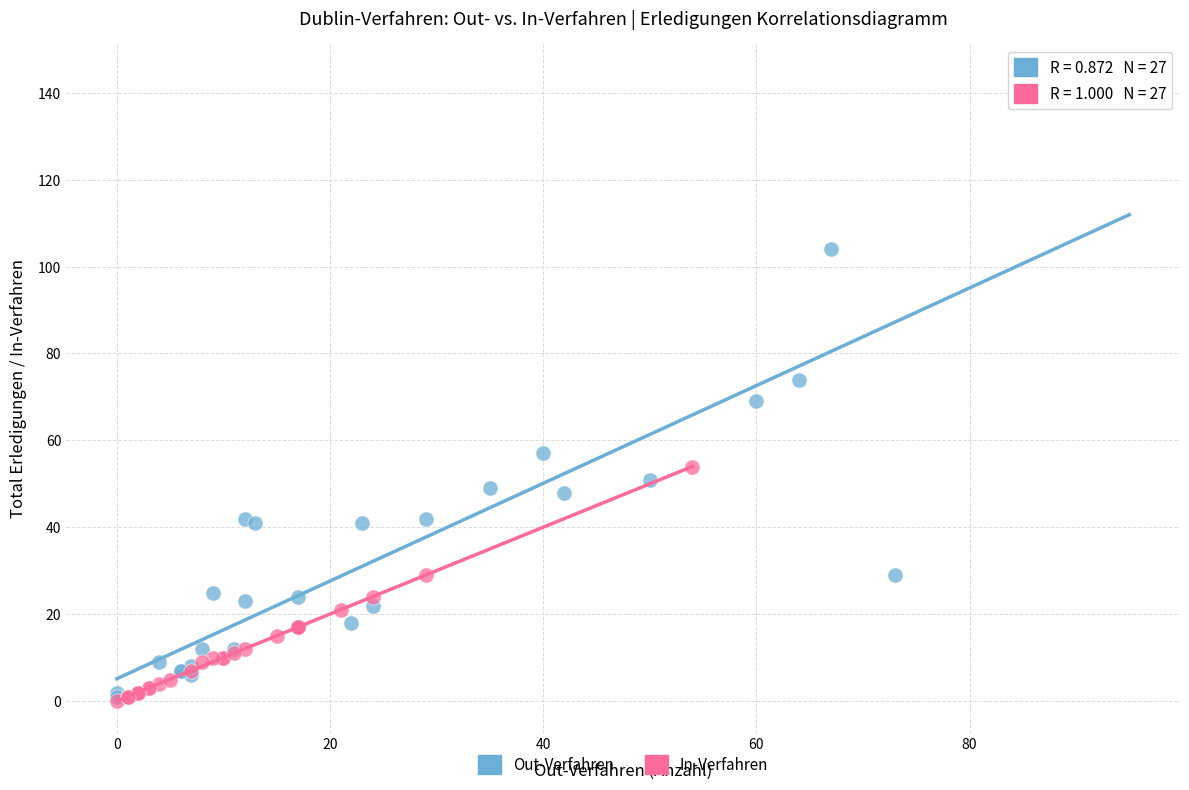

Which series has the widest spread of Y values?

Out-Verfahren